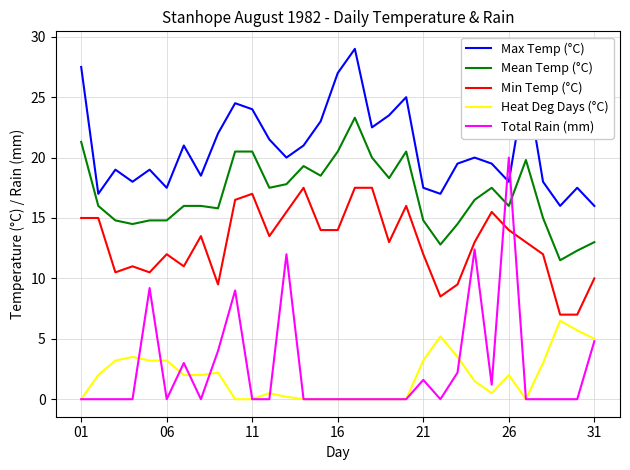

Which series has the largest range (max minus min)?

Total Rain (mm)